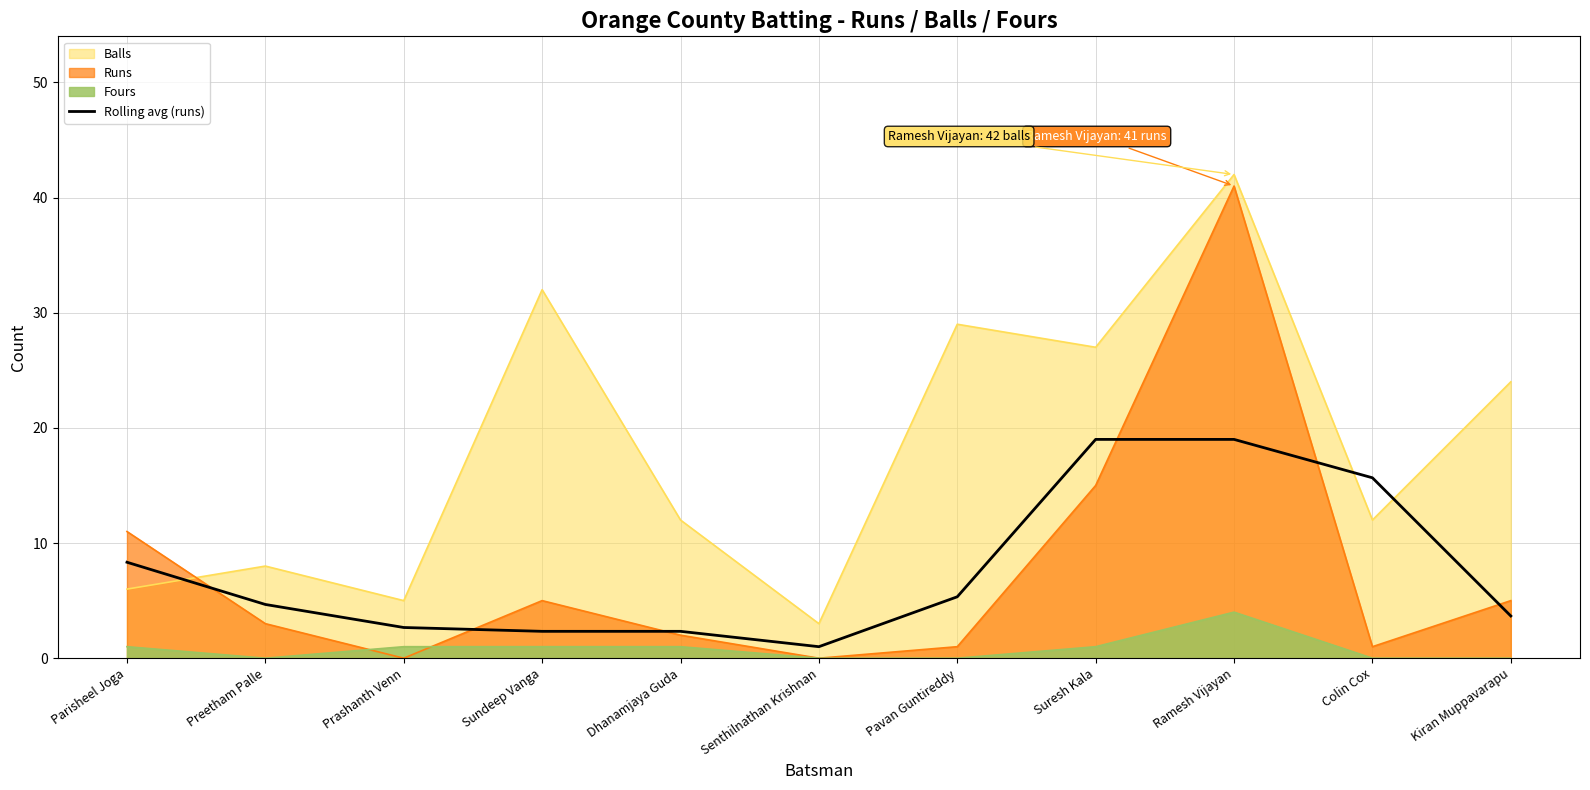

What is the change in value from Dhanamjaya Guda to Colin Cox?

+13.3